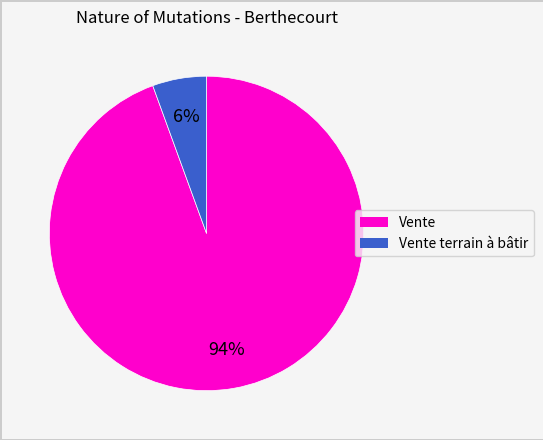

How many segments does this pie chart have?

2